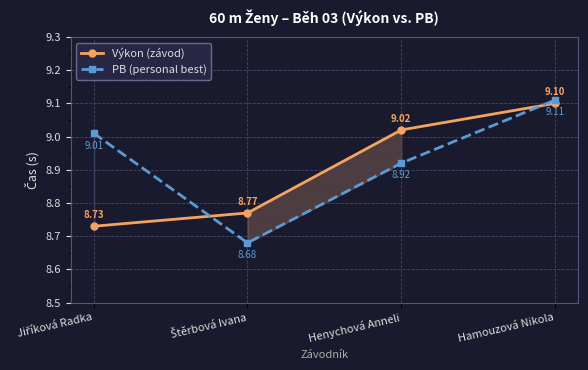

What are all the series names shown in the legend?

Výkon (závod), PB (personal best)